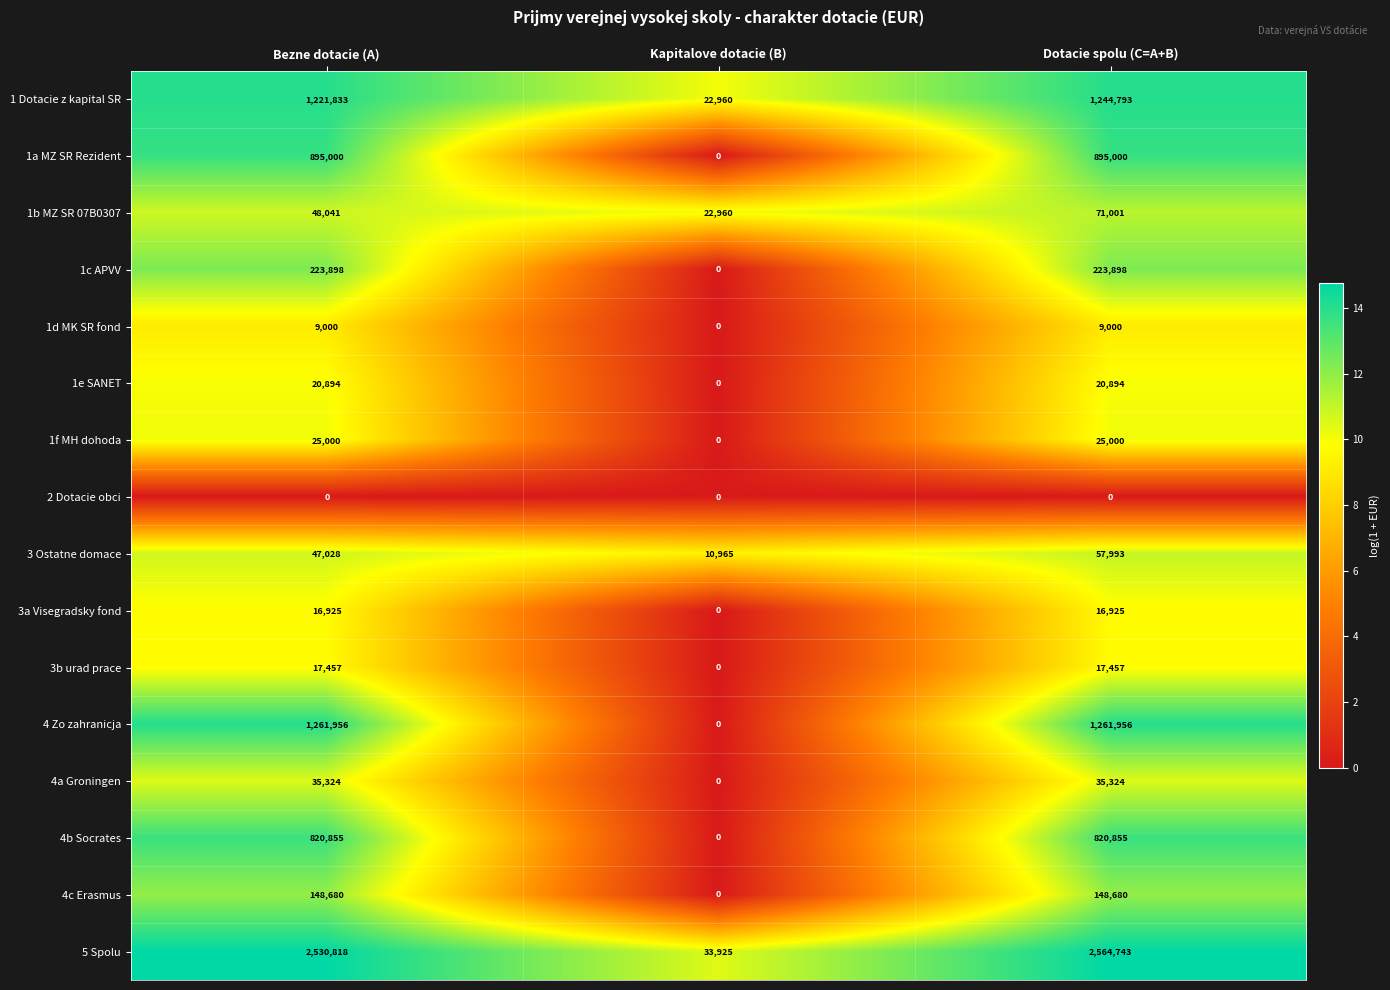

Which series has the largest total across all categories?

5 Spolu